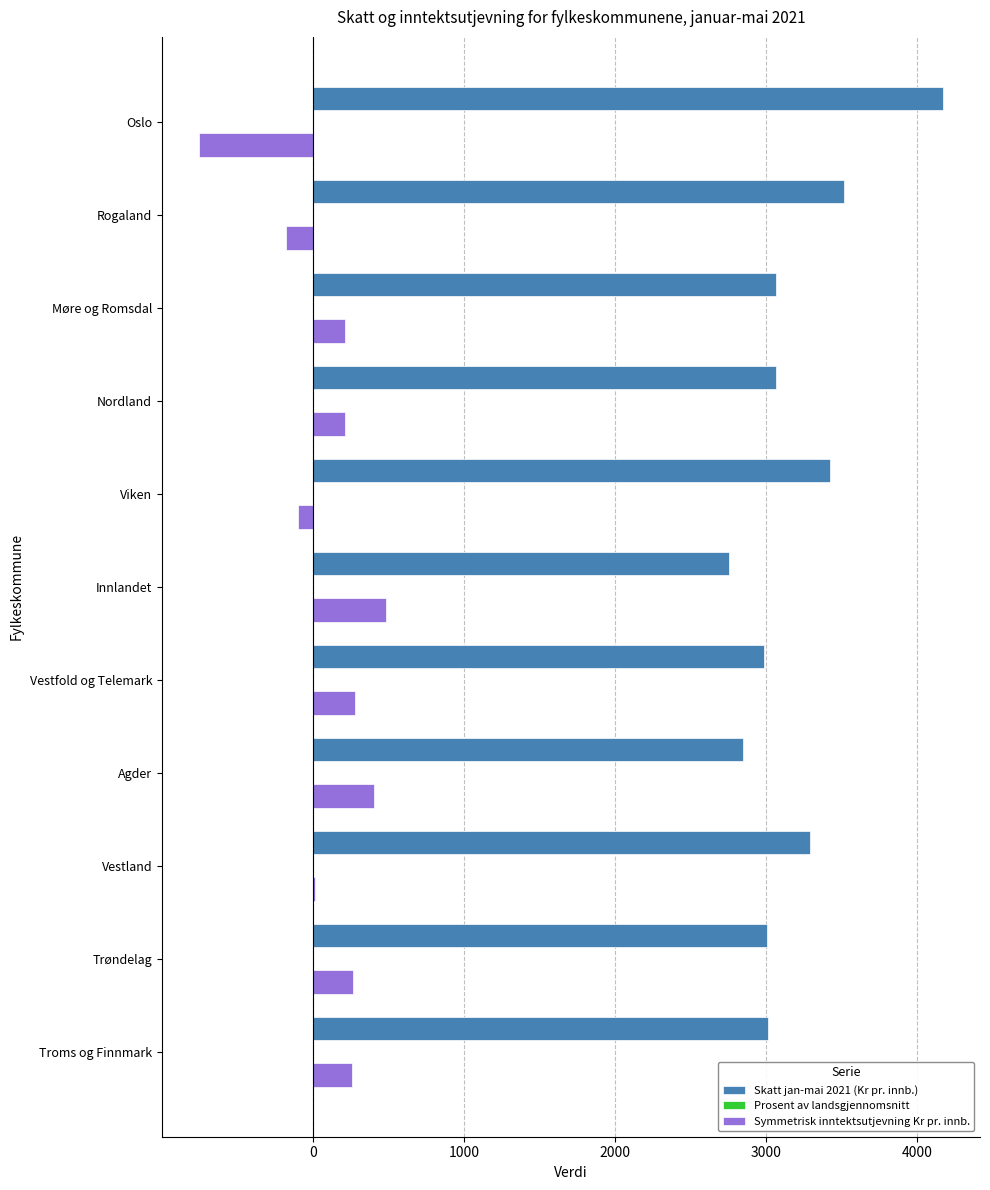

Which category has the highest value across all series?

Oslo